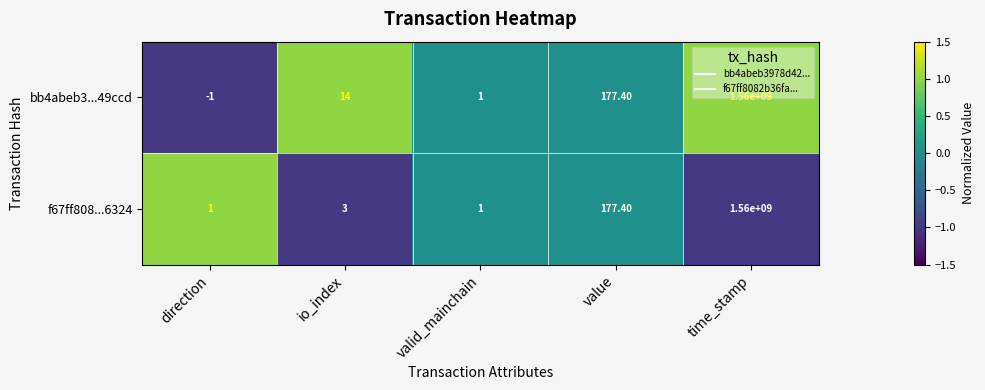

Which series changed the most between io_index and value?

f67ff808...6324